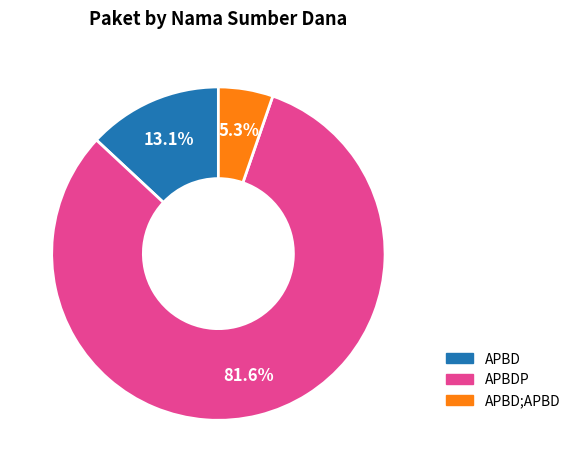

What portion of the pie excludes APBD?

86.9%